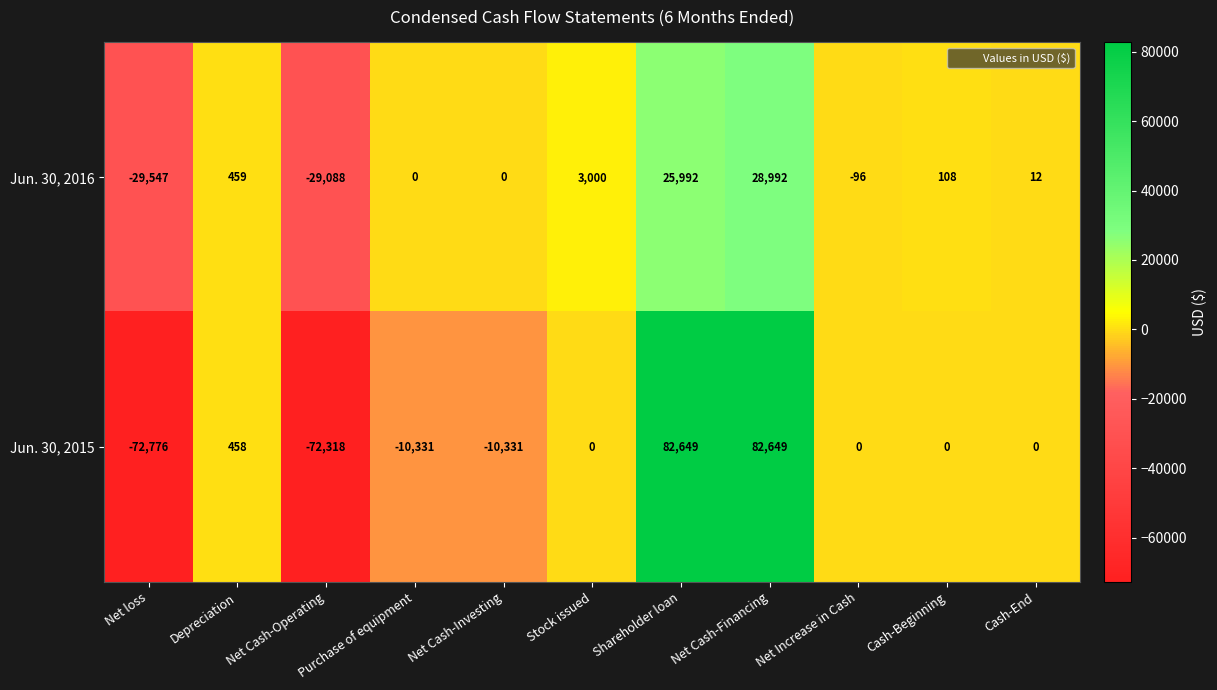

Rank the series at Net Increase in Cash from lowest to highest value.

Jun. 30, 2016, Jun. 30, 2015